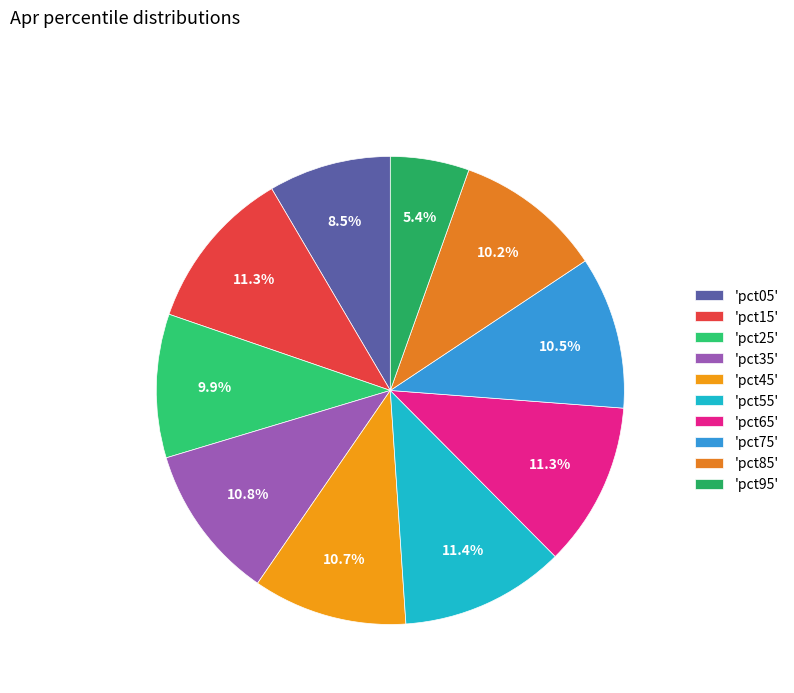

How many slices are in this pie chart?

10